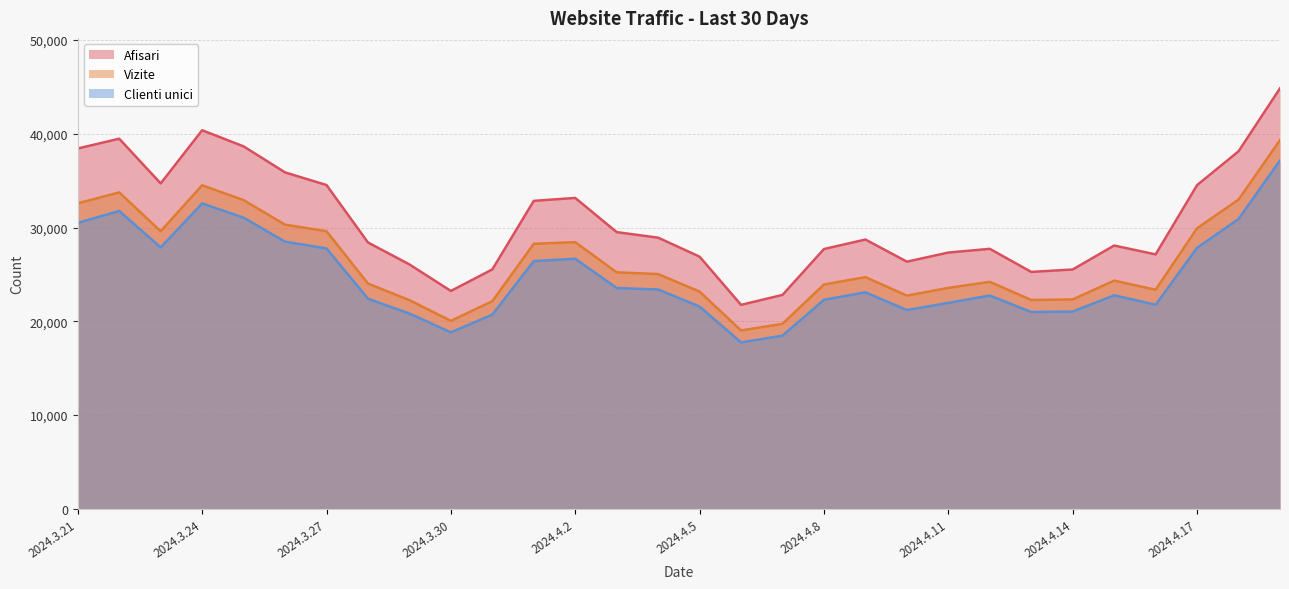

True or false: Clienti unici and Afisari intersect in this chart.

False